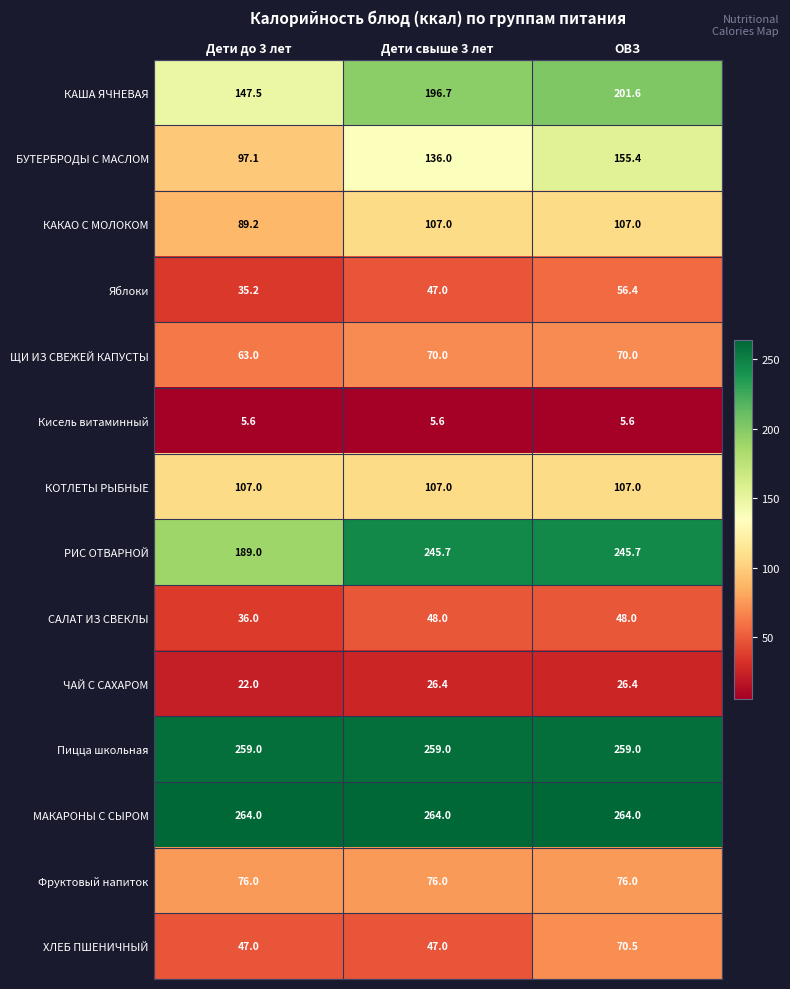

At which category is the sum across all series the highest?

ОВЗ